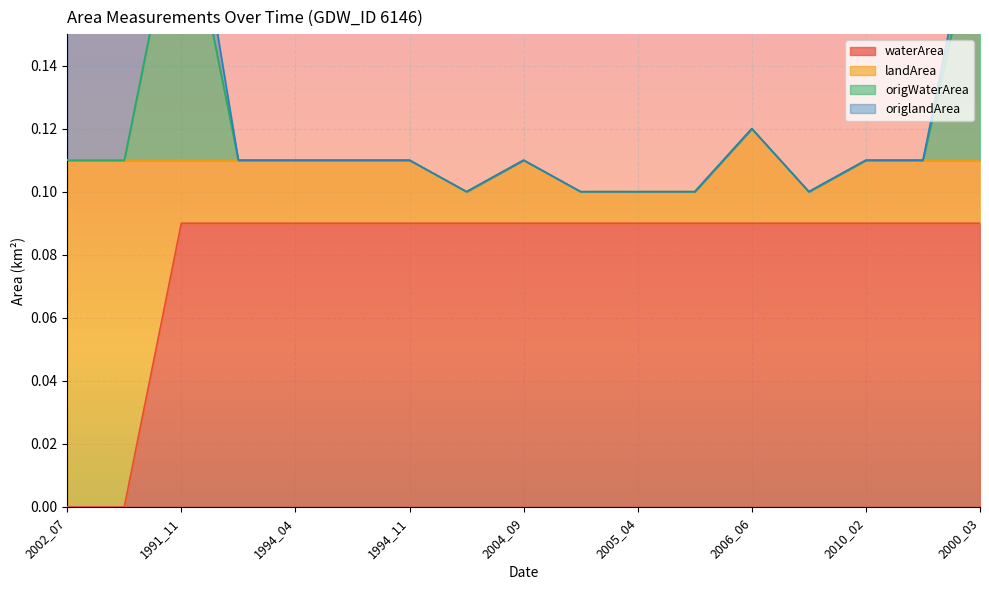

Is it true that origWaterArea equals 0.1 at 2007_04?

True